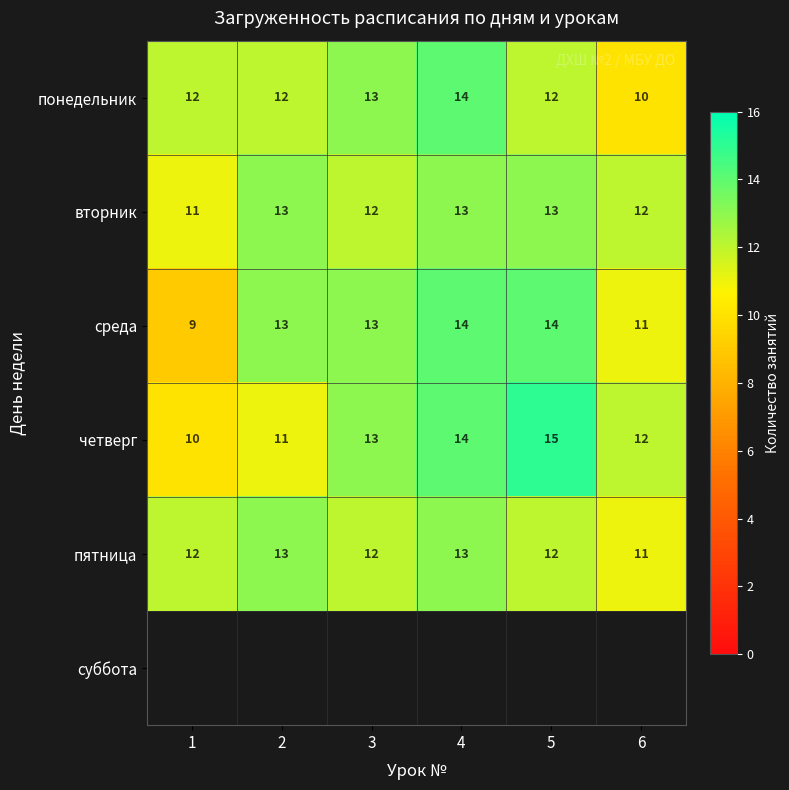

List the labels in order of четверг value, smallest first.

1, 2, 6, 3, 4, 5